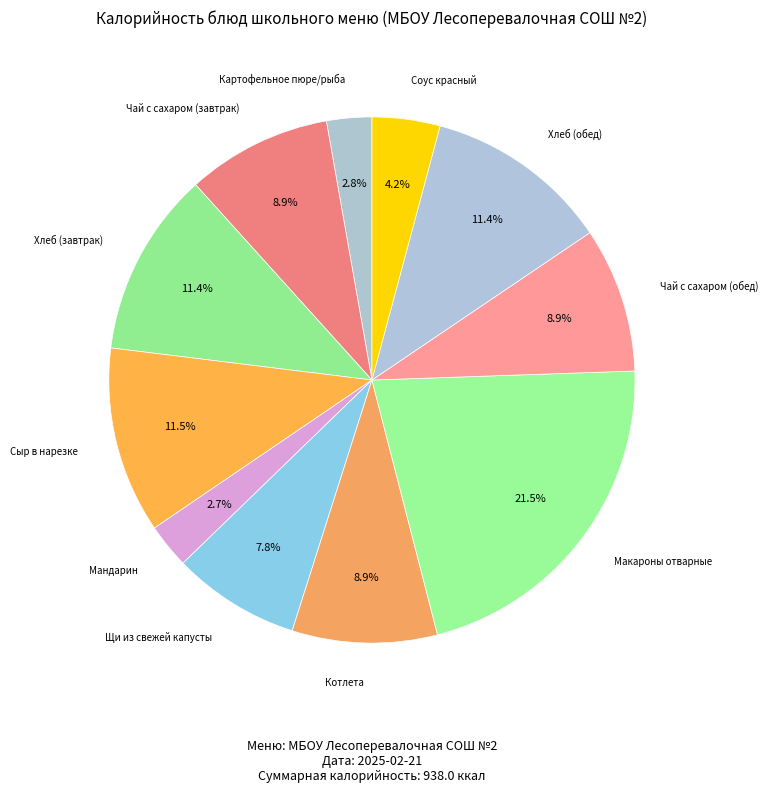

How many segments does this pie chart have?

11